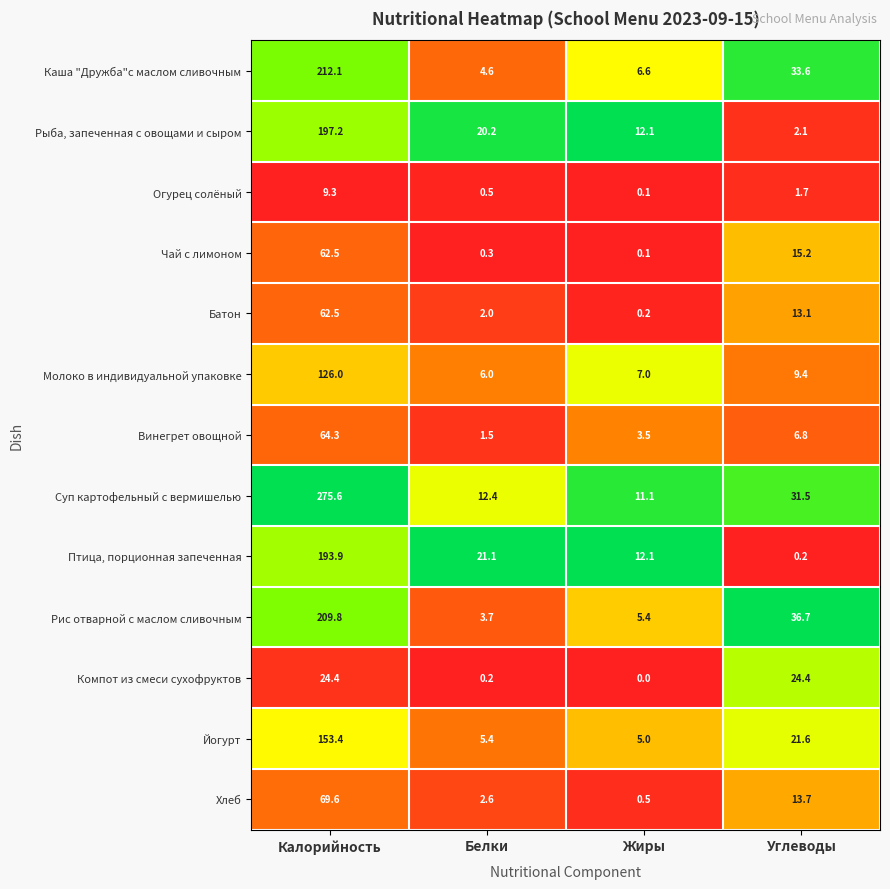

True or false: Хлеб has a value of 1.7 at Белки.

False